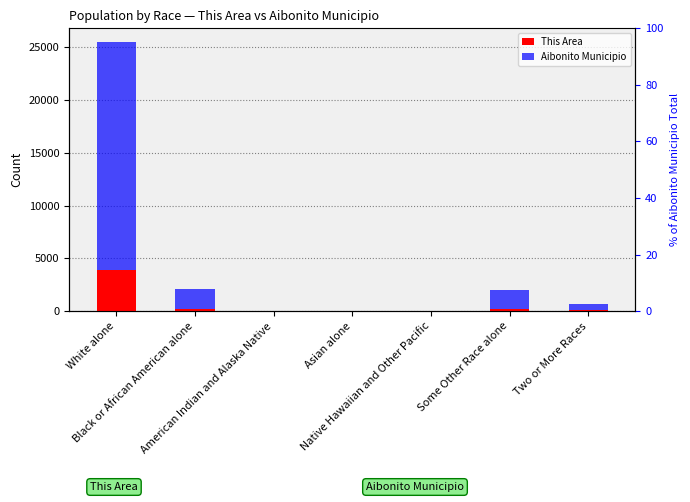

How many values in the This Area series are below 103?

3